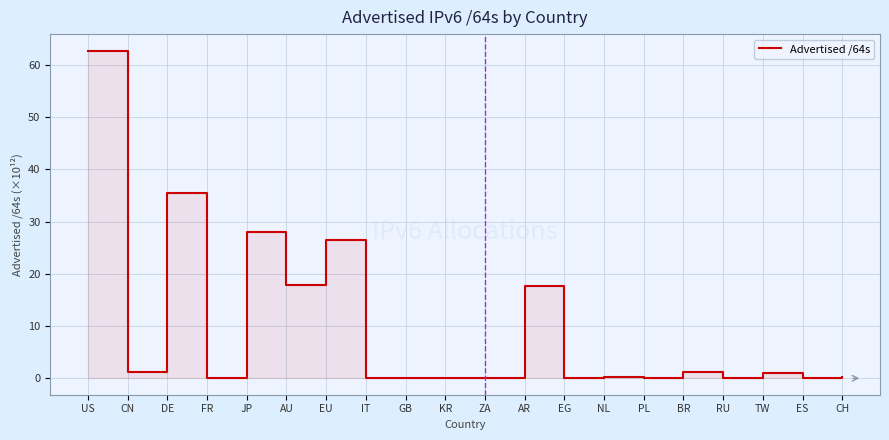

Reading left to right, transcribe all the data shown in this chart.

US=62.7	CN=1.1	DE=35.4	FR=0.1	JP=27.9	AU=17.9	EU=26.4	IT=0.0	GB=0.1	KR=0.1	ZA=0.0	AR=17.7	EG=0.0	NL=0.2	PL=0.0	BR=1.2	RU=0.0	TW=1.1	ES=0.0	CH=0.3